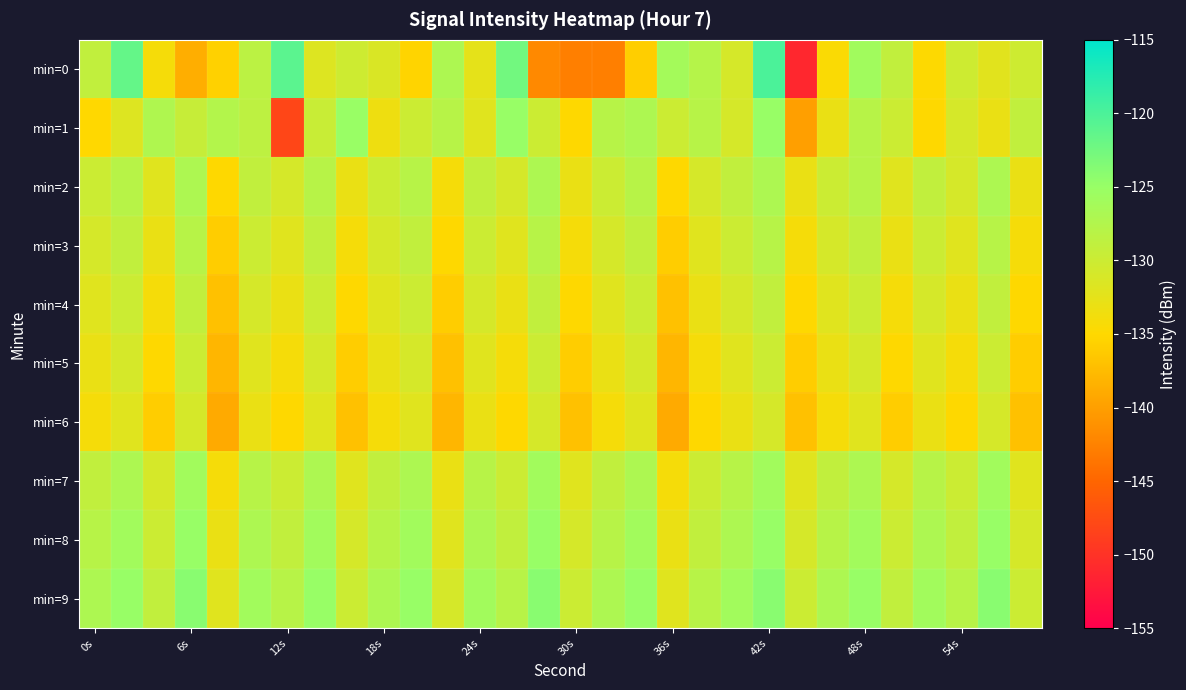

Count the number of data series in this chart.

10